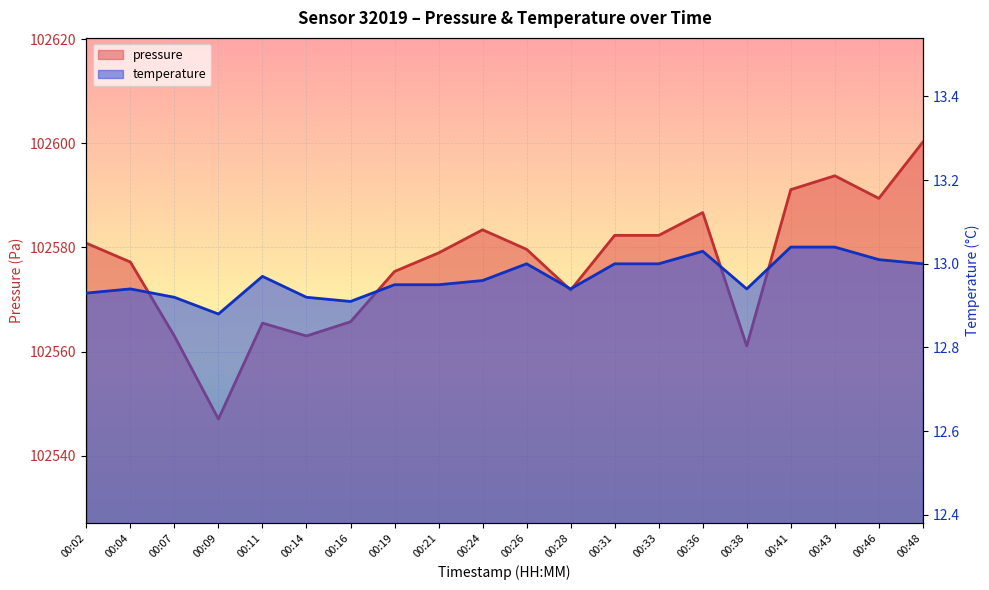

Reading left to right, transcribe all the data shown in this chart.

pressure: 102580.8	102577.2	102563.0	102547.1	102565.5	102563.0	102565.7	102575.4	102578.9	102583.4	102579.6	102571.8	102582.3	102582.3	102586.7	102561.1	102591.1	102593.8	102589.4	102600.2
temperature: 12.9	12.9	12.9	12.9	13.0	12.9	12.9	12.9	12.9	13.0	13.0	12.9	13.0	13.0	13.0	12.9	13.0	13.0	13.0	13.0